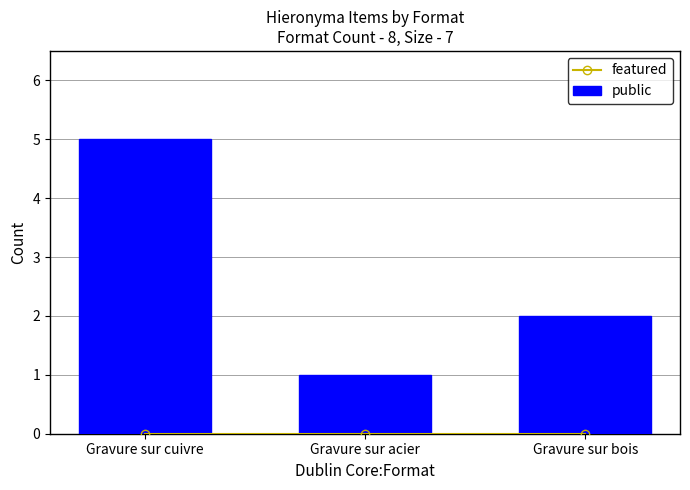

At which label is featured closest to 0?

Gravure sur cuivre